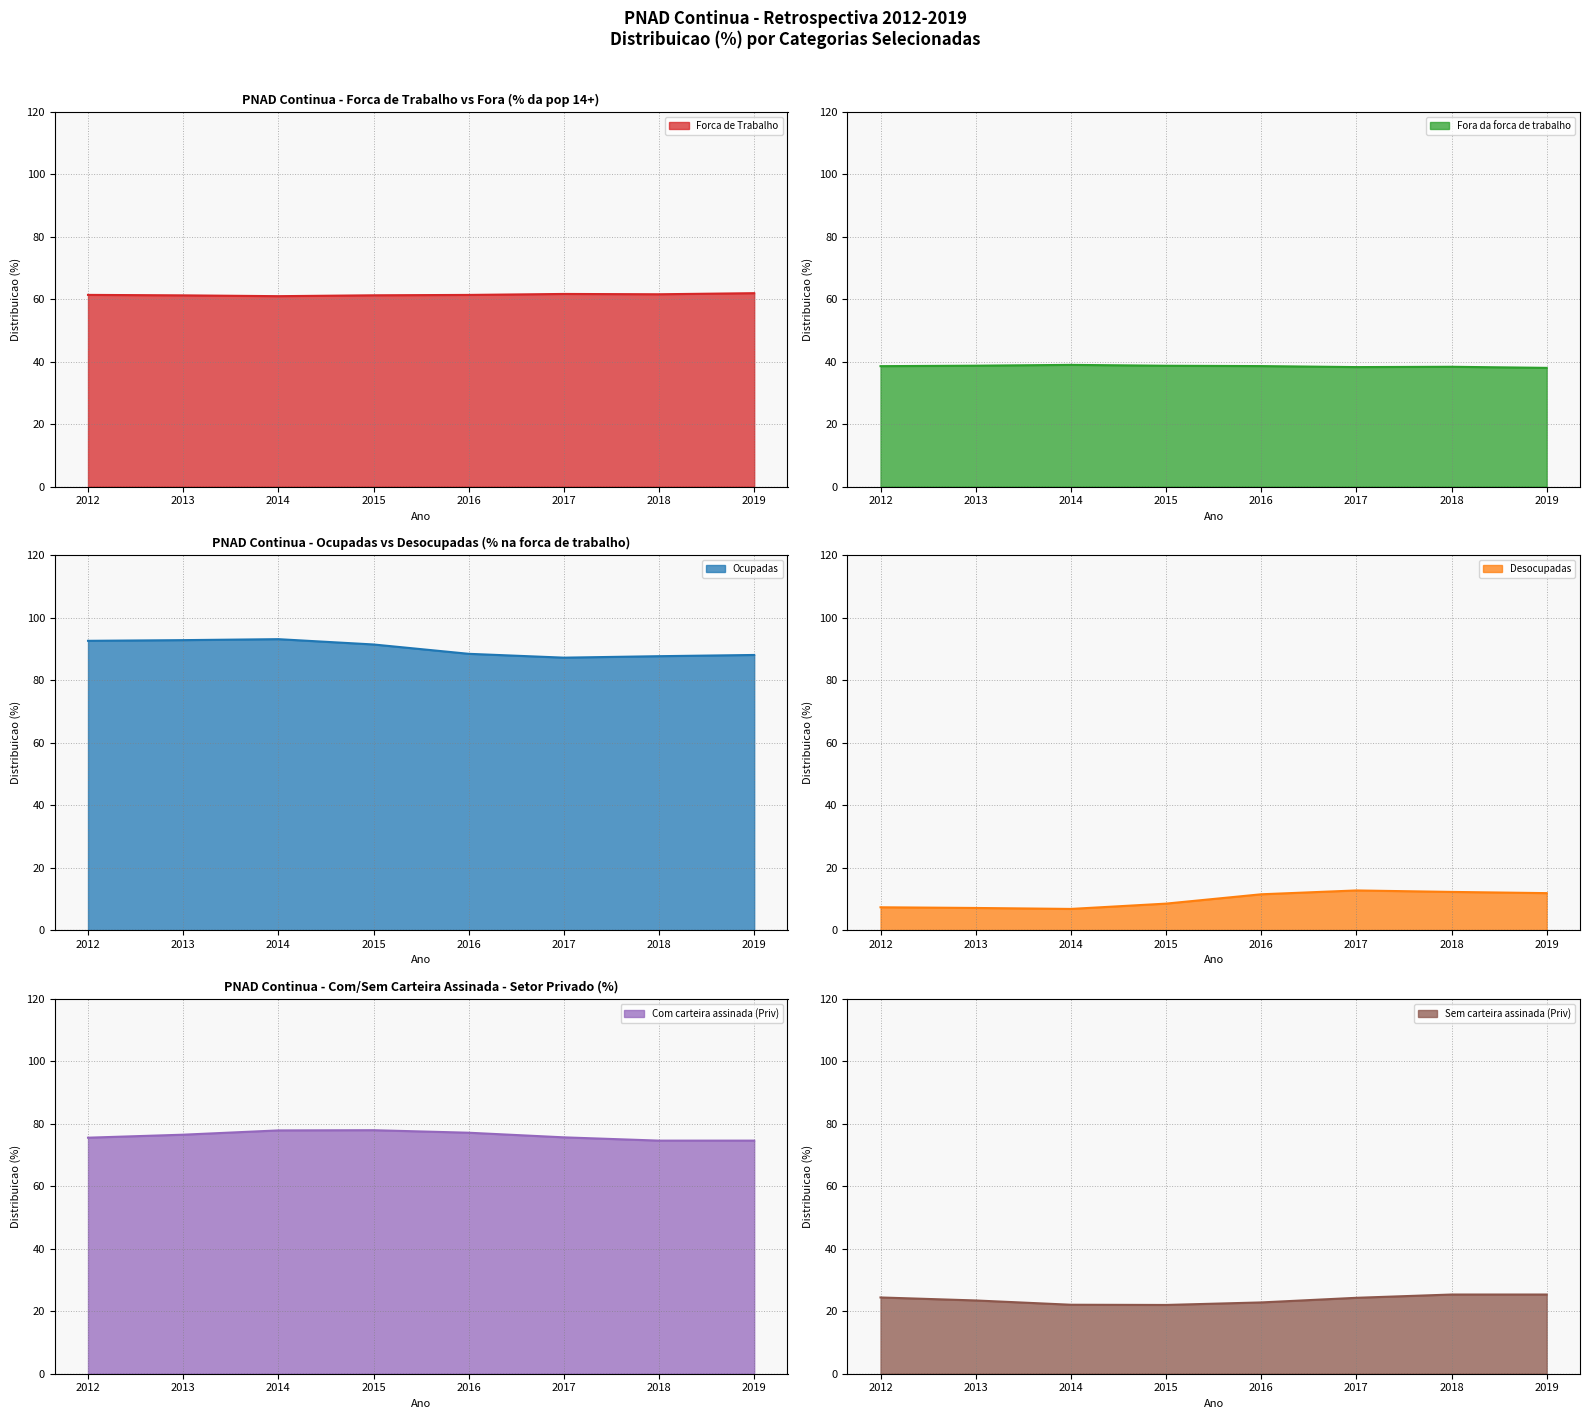

Where does the Ocupadas series first go above 91?

2012